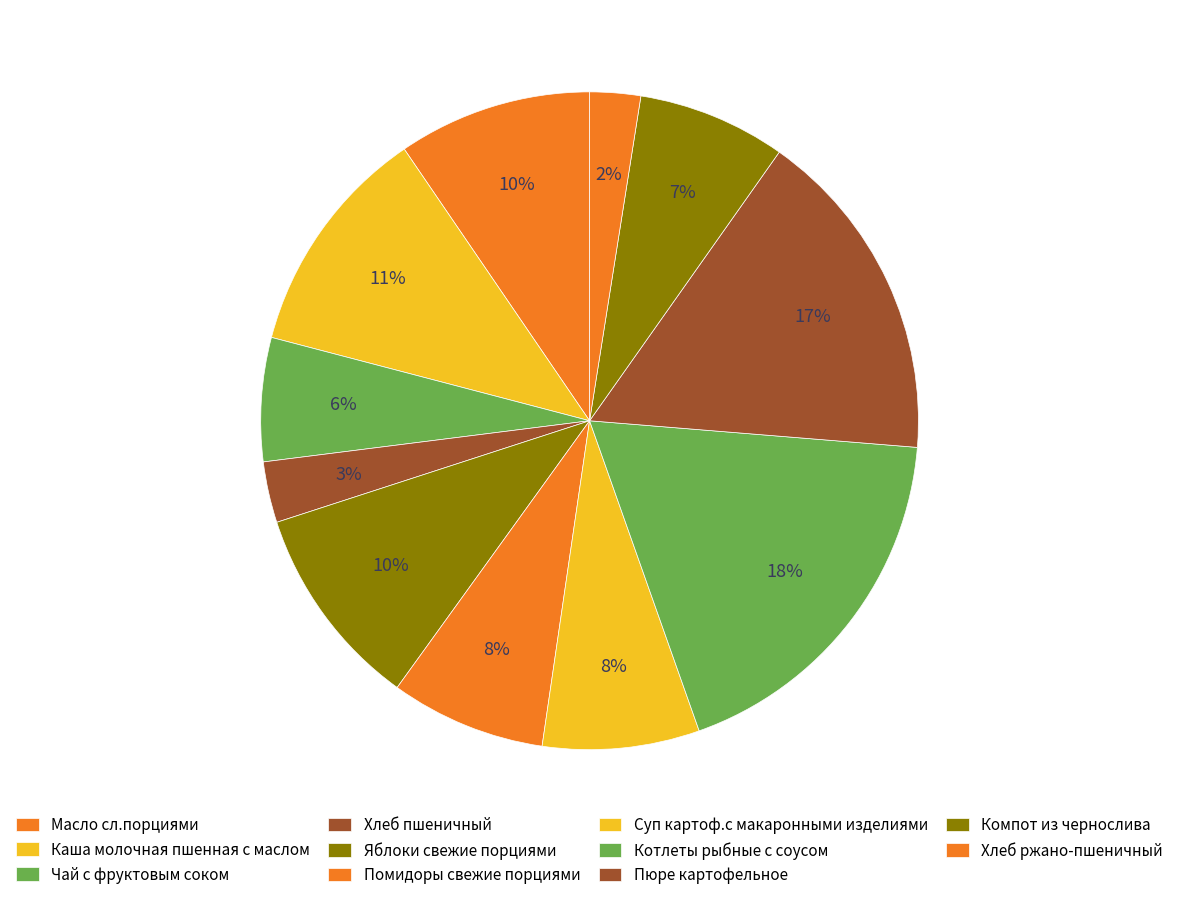

The Яблоки свежие порциями slice represents 10% of the pie. True or false?

True